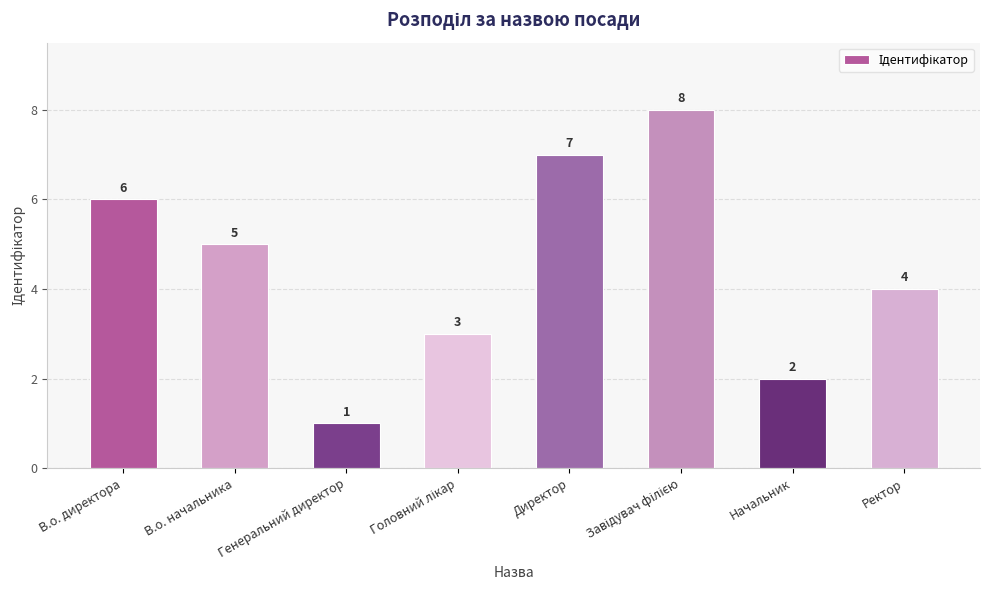

What is the maximum value shown in the chart?

8